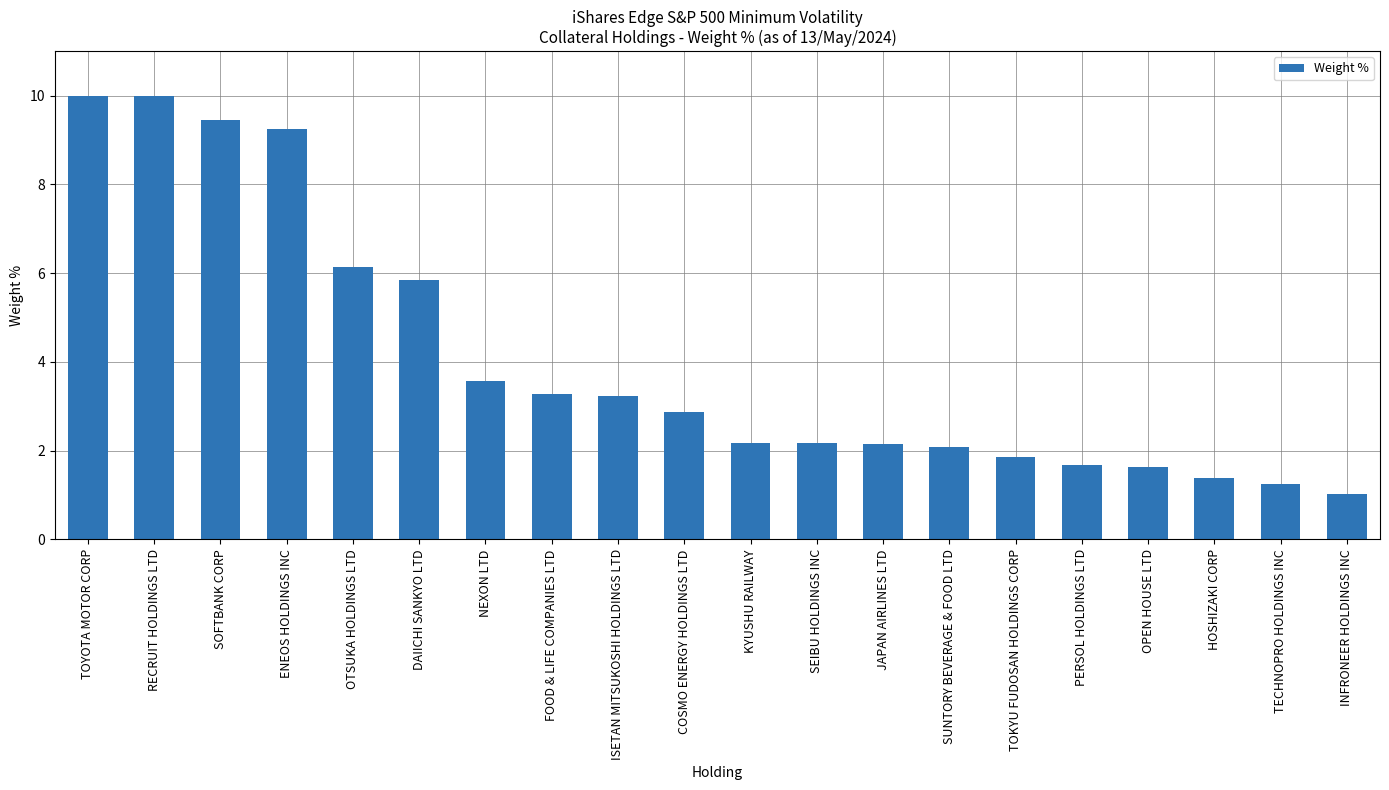

How many values exceed 2?

14